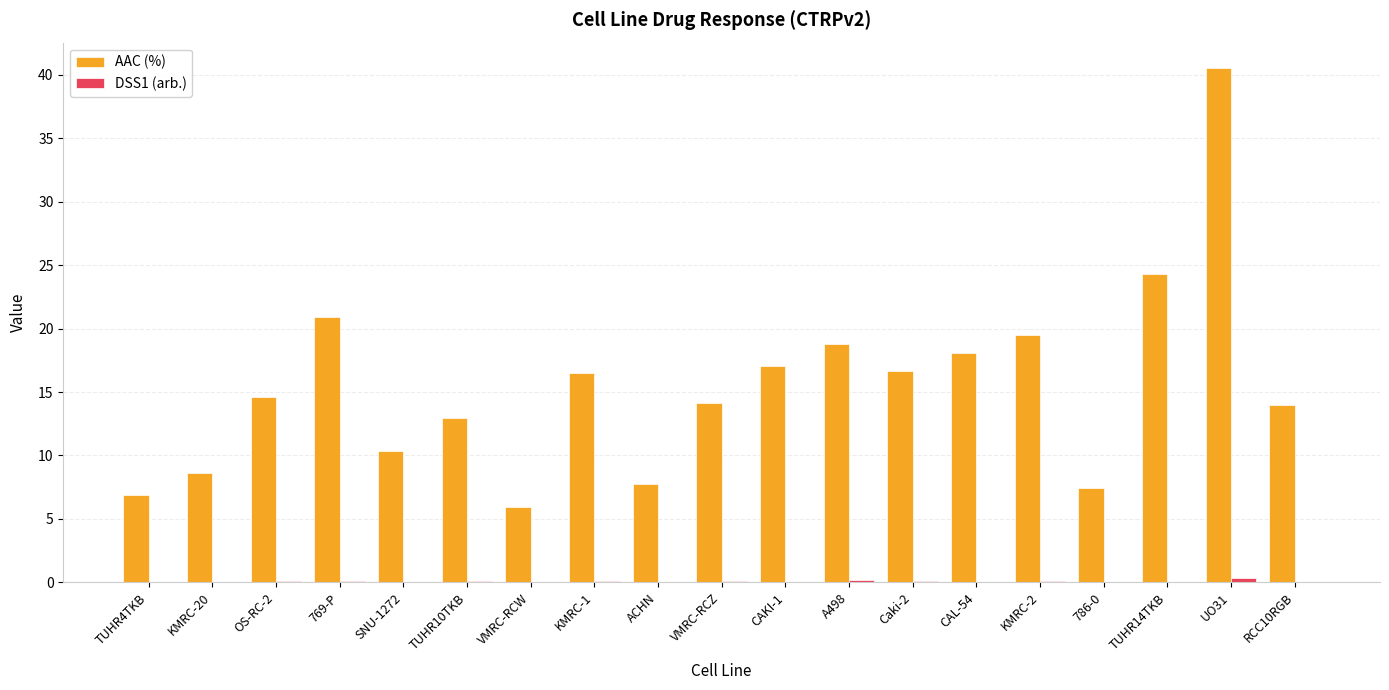

Is it true that AAC (%) equals 6.9 at VMRC-RCZ?

False